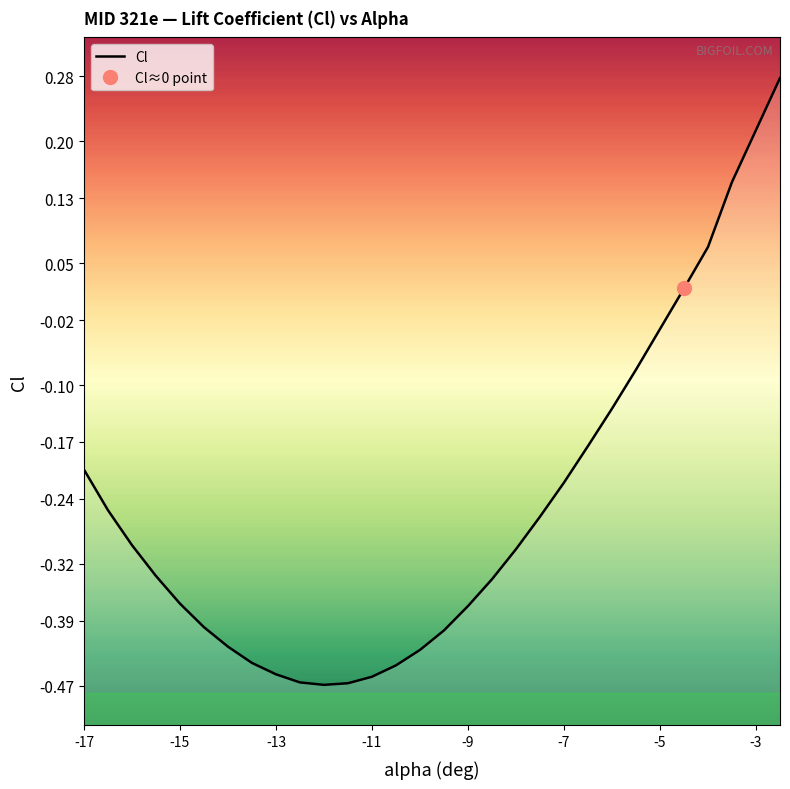

How many values are below zero?

25